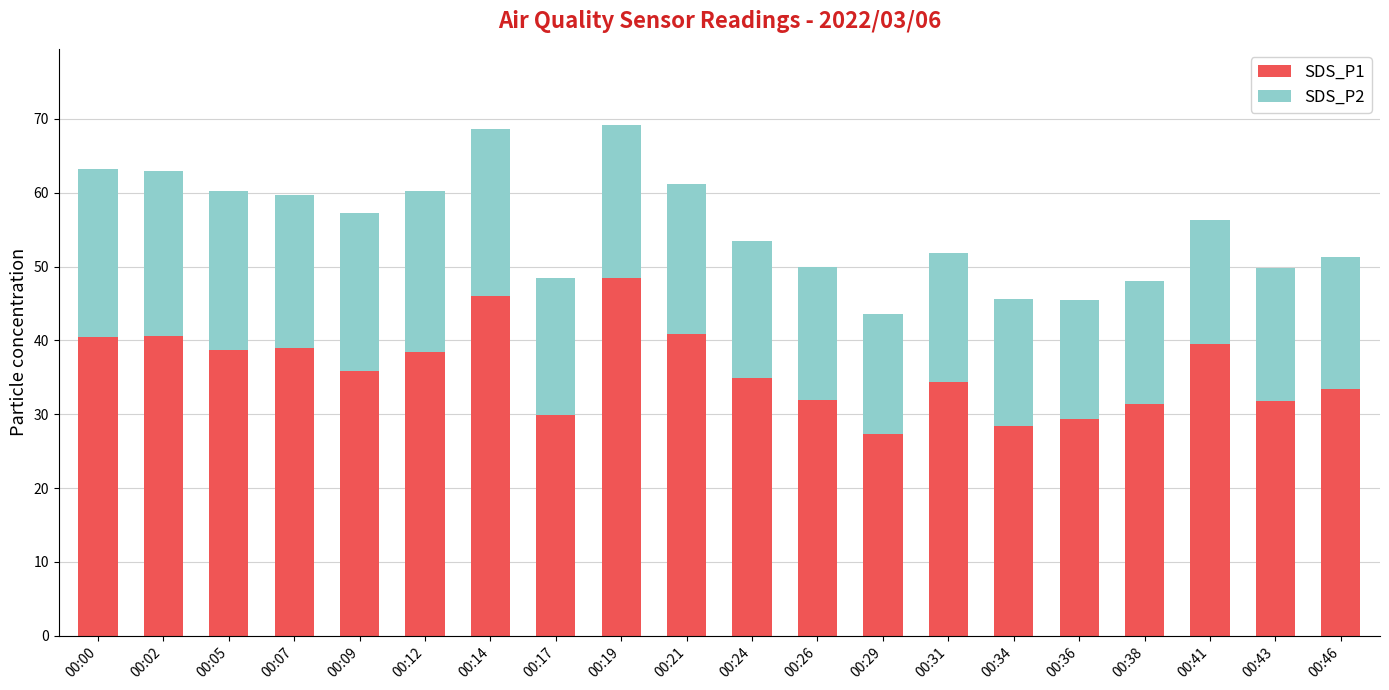

The value of SDS_P1 at 00:19 is 33.8. True or false?

False